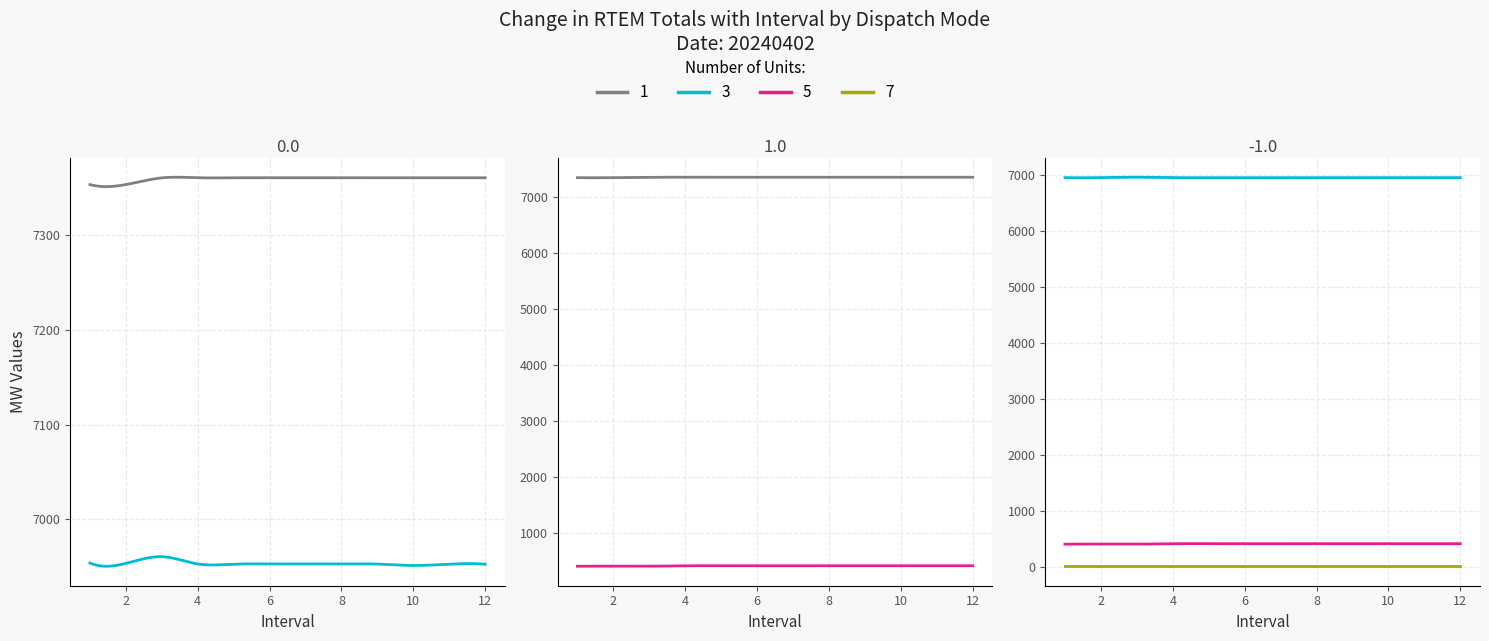

Does the chart display data point markers on the line(s)?

No